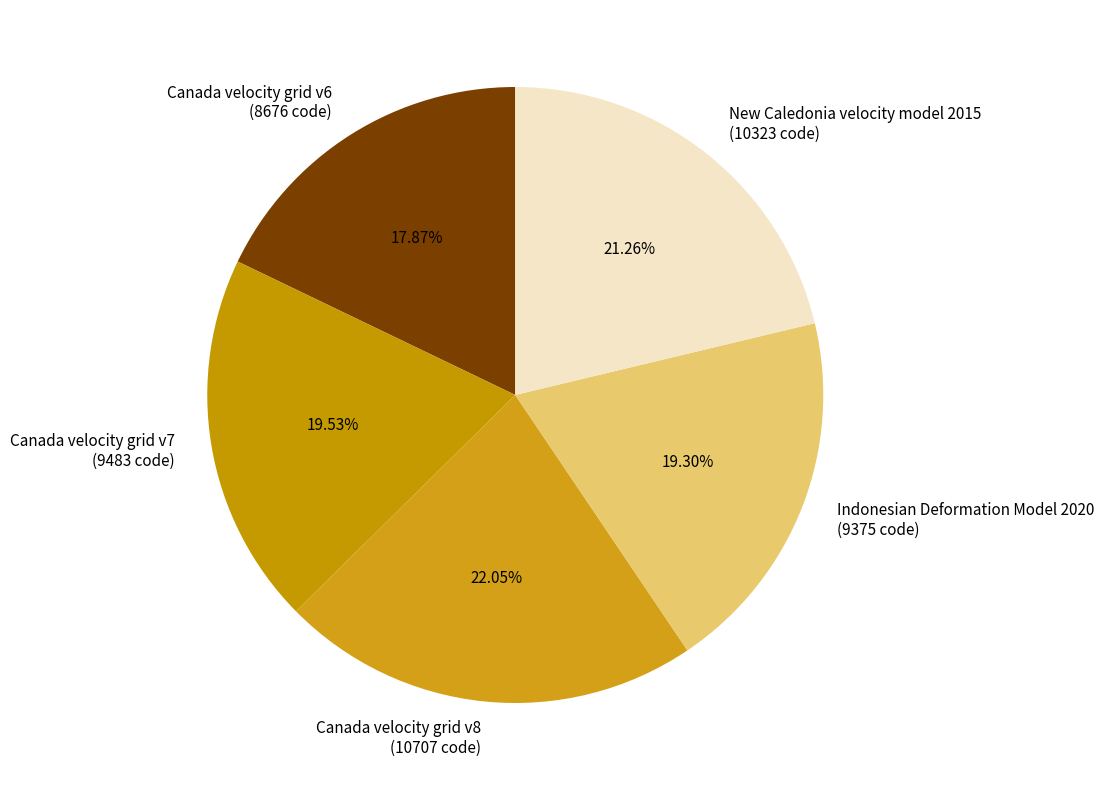

What is the ratio of the value at Canada velocity grid v6 to the value at Indonesian Deformation Model 2020?

0.9